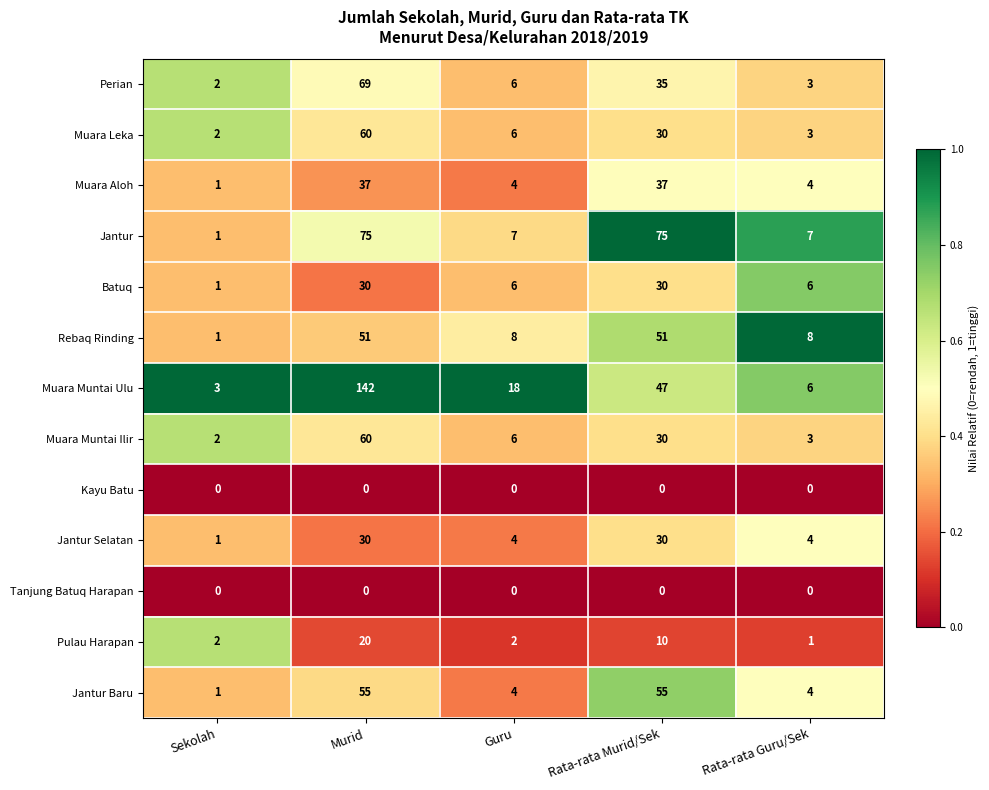

Which category has the highest value across all series?

Murid